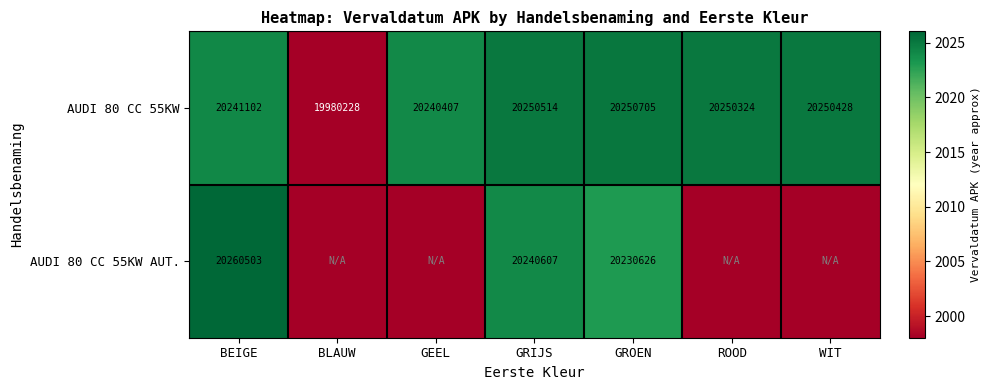

True or false: AUDI 80 CC 55KW AUT. has a value of 20230626 at GROEN.

True